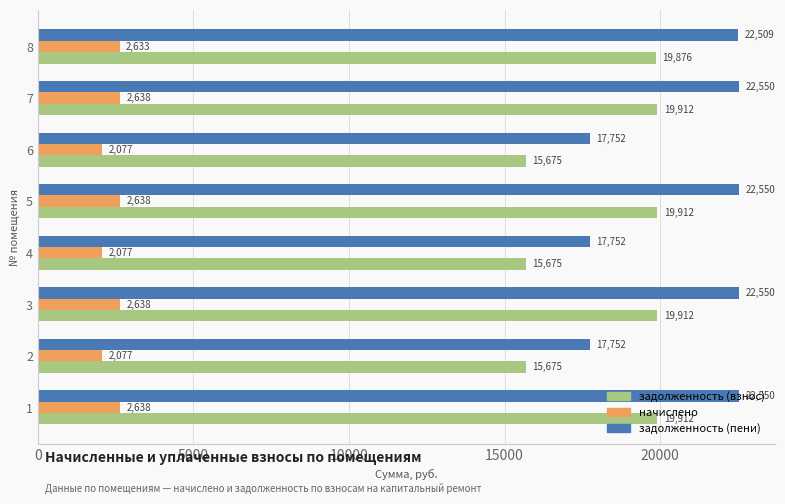

The value of задолженность (взнос) at 4 is 21321.9. True or false?

False